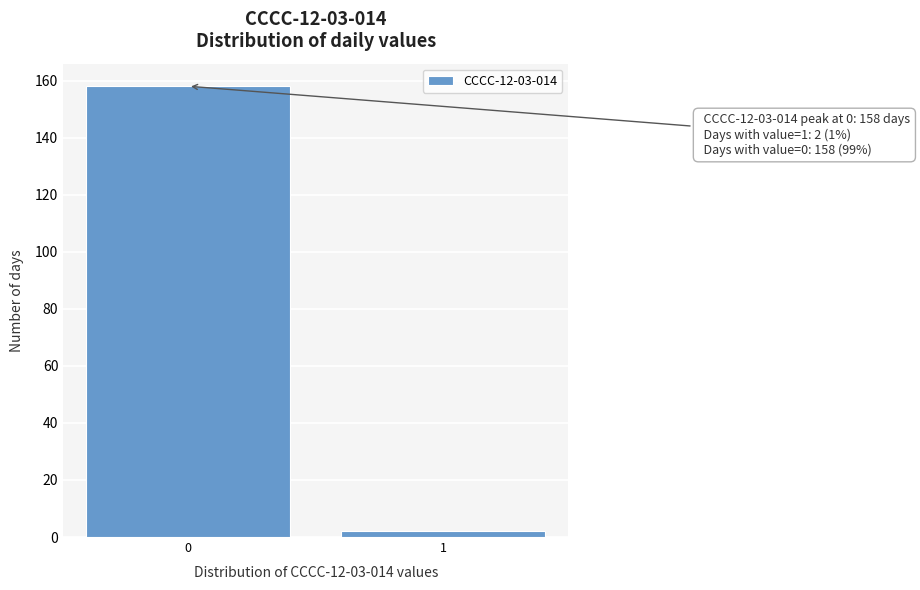

Reading left to right, transcribe all the data shown in this chart.

0=158	1=2